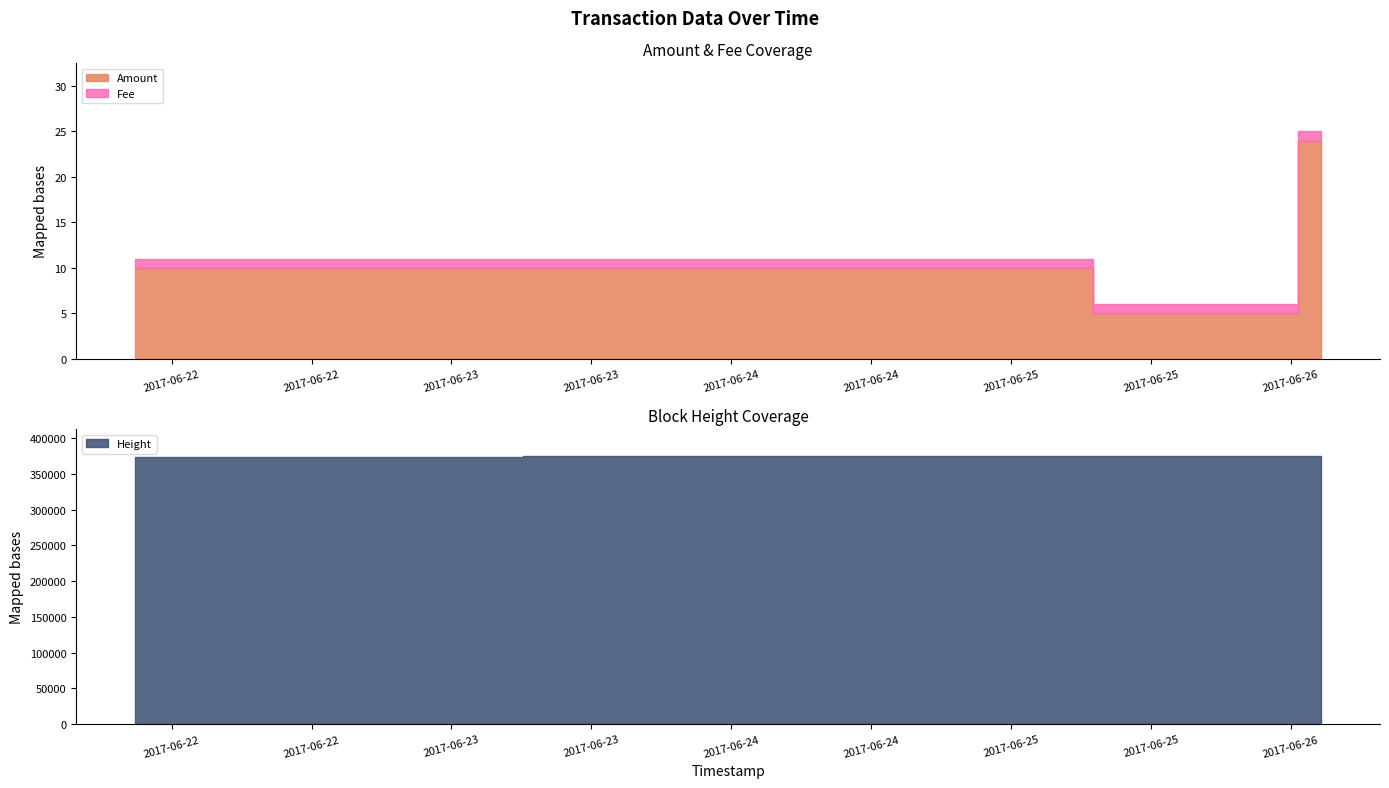

Is it true that Height equals 509003 at 2017-06-21 20:53:34?

False